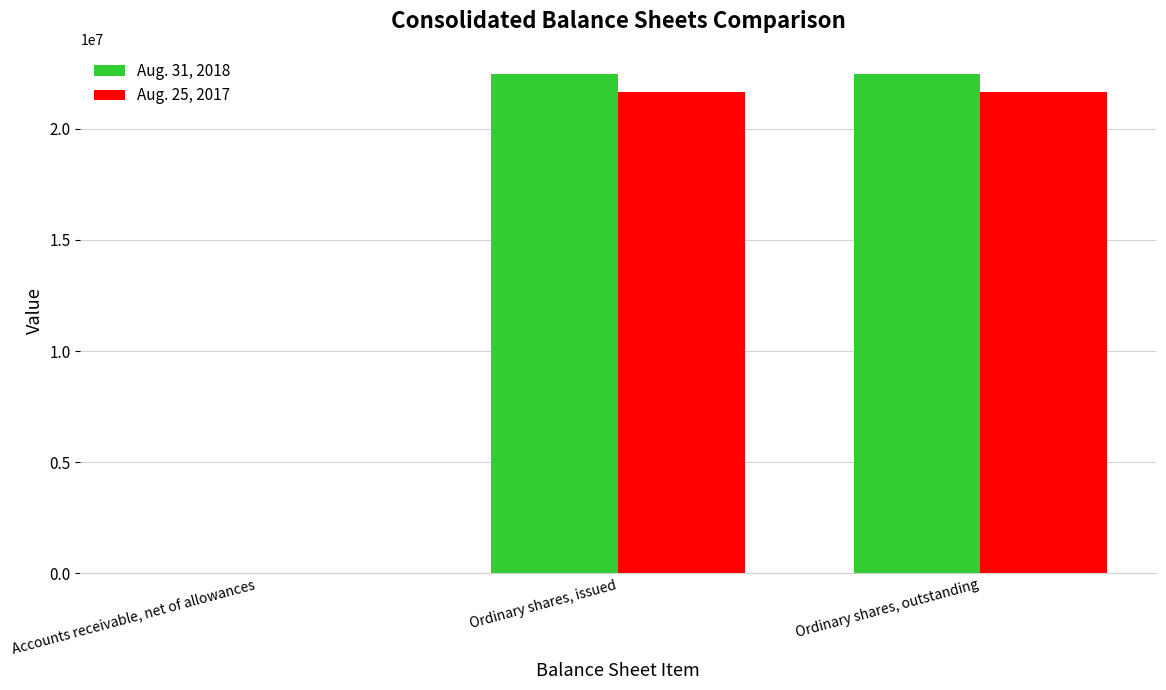

Reading right to left, transcribe all the data shown in this chart.

Aug. 31, 2018: 22480000	22480000	225
Aug. 25, 2017: 21666000	21666000	314